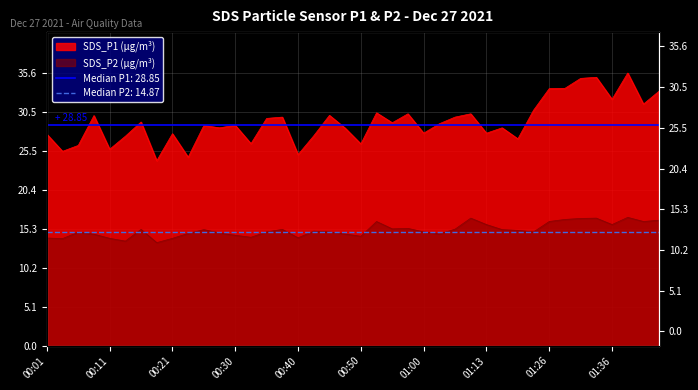

Reading left to right, what are all the values shown in this chart?

SDS_P1: 27.6	25.4	26.2	30.1	25.7	27.4	29.2	24.2	27.7	24.6	28.8	28.5	28.8	26.4	29.7	29.9	25.0	27.4	30.1	28.4	26.4	30.4	29.1	30.3	27.8	29.0	29.9	30.3	27.8	28.5	27.0	30.8	33.6	33.6	34.9	35.1	32.2	35.6	31.6	33.3
SDS_P2: 14.1	14.0	14.8	14.6	14.0	13.7	15.2	13.5	14.0	14.7	15.2	14.7	14.4	14.2	14.9	15.2	14.1	15.0	14.9	14.6	14.3	16.2	15.3	15.3	14.9	14.6	15.2	16.7	15.8	15.2	15.1	14.9	16.2	16.5	16.6	16.7	15.8	16.8	16.2	16.4